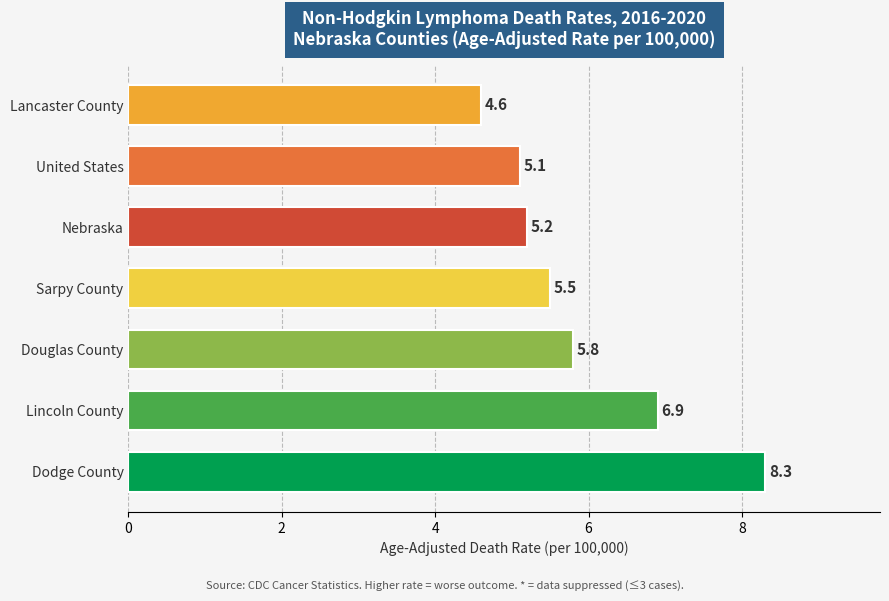

How many categories are shown in the chart?

7